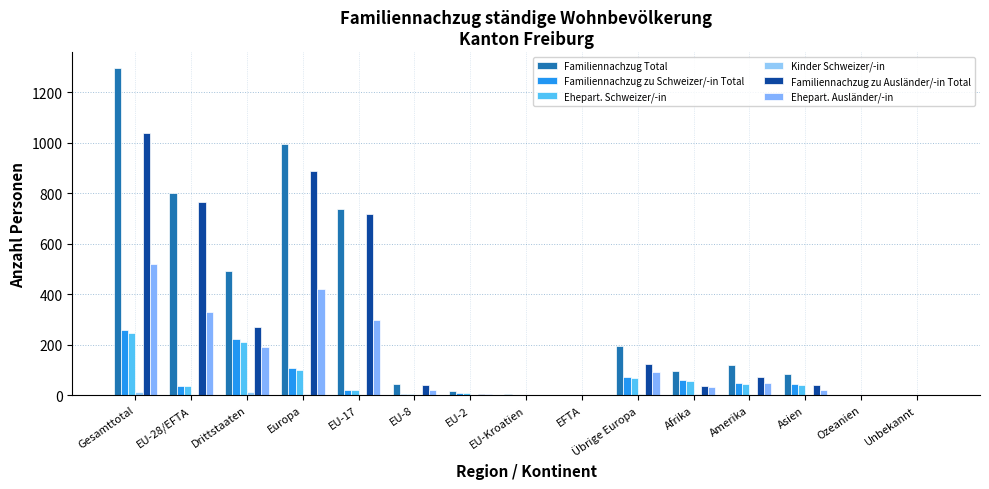

Count the number of data series in this chart.

6